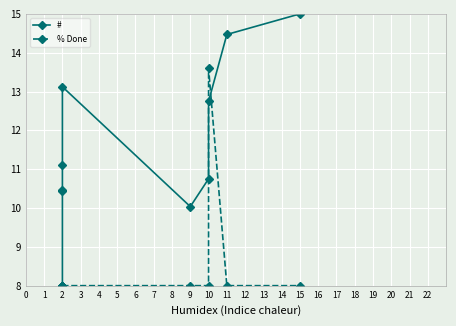

Reading left to right, list all the values displayed in this chart.

#: 8.0	10.4	10.5	11.1	13.1	10.0	10.8	12.7	14.5	15.0
% Done: 8.0	8.0	8.0	8.0	8.0	8.0	8.0	13.6	8.0	8.0